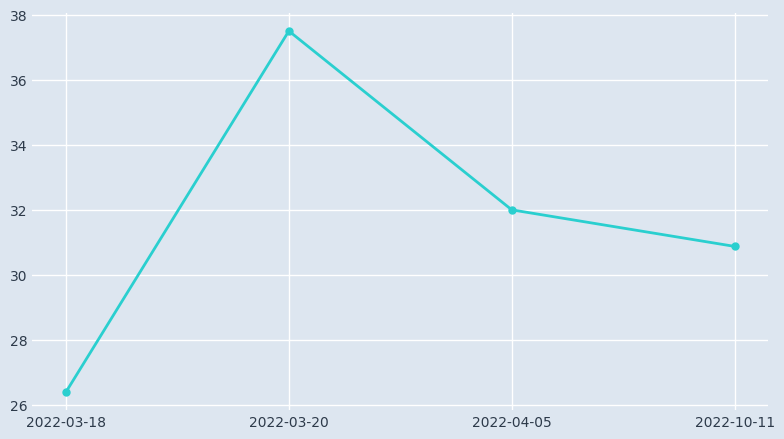

Approximately how many times larger is the value at 2022-04-05 compared to 2022-10-11?

1.0